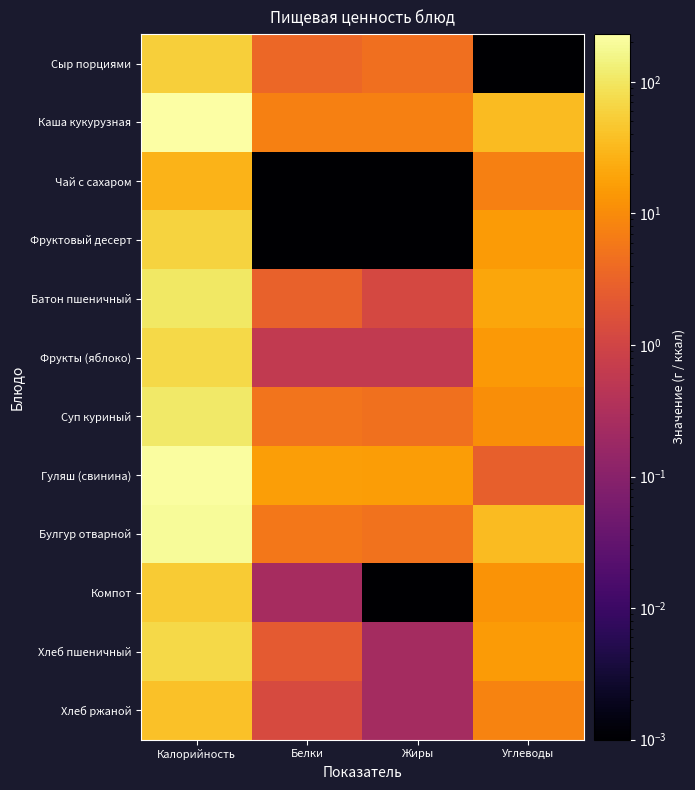

At Углеводы, list the series in order from smallest to largest.

Сыр порциями, Гуляш (свинина), Чай с сахаром, Хлеб ржаной, Суп куриный, Компот, Фрукты (яблоко), Хлеб пшеничный, Фруктовый десерт, Батон пшеничный, Каша кукурузная, Булгур отварной